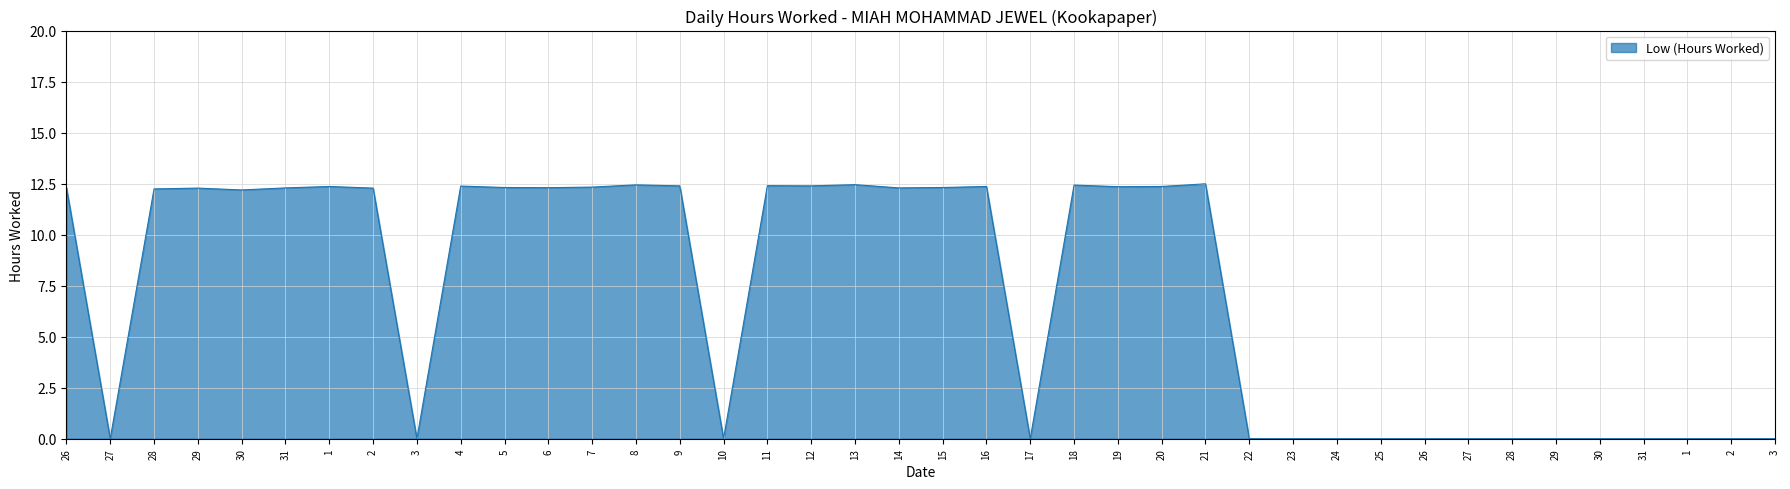

Does the chart display data point markers on the line(s)?

No